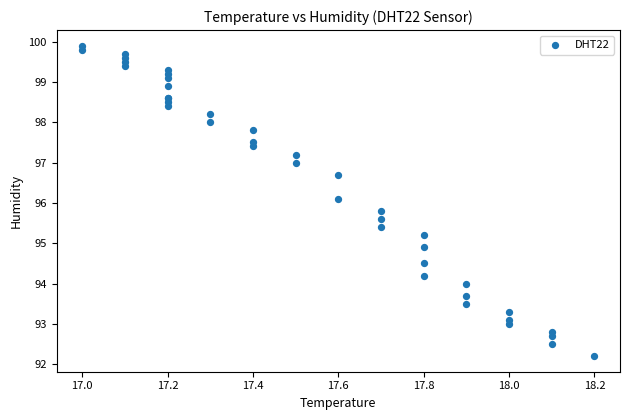

What Y value in the scatter plot is closest to 96?

96.1